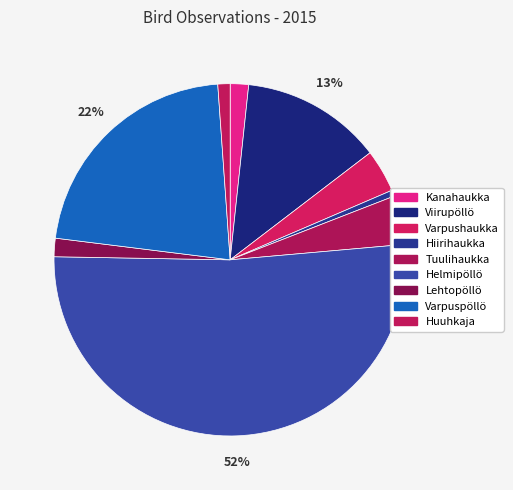

To the nearest percent, what is the difference between the Viirupöllö and Helmipöllö slice percentages?

39%